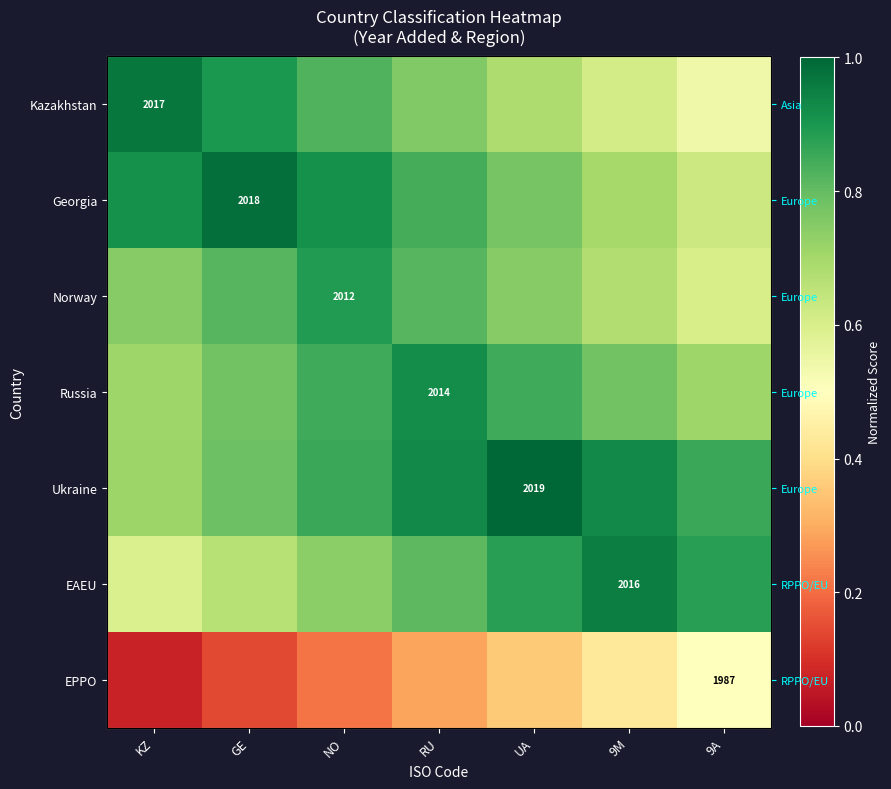

What is the sum of the Norway values at 9M and UA?

1.4